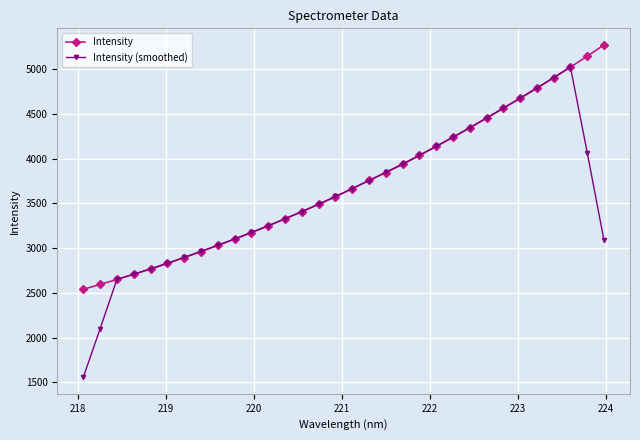

At how many categories does at least one series exceed 3620?

16